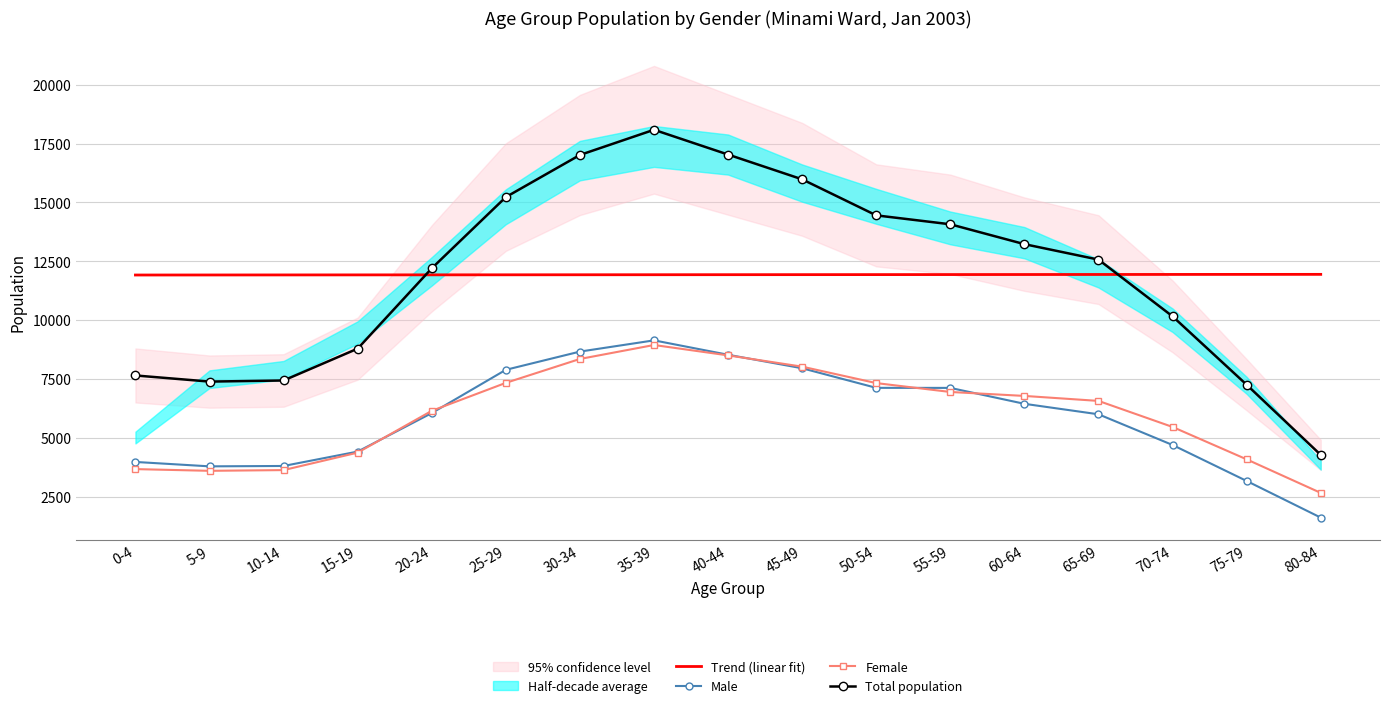

At which category does Female reach its first local valley?

5-9